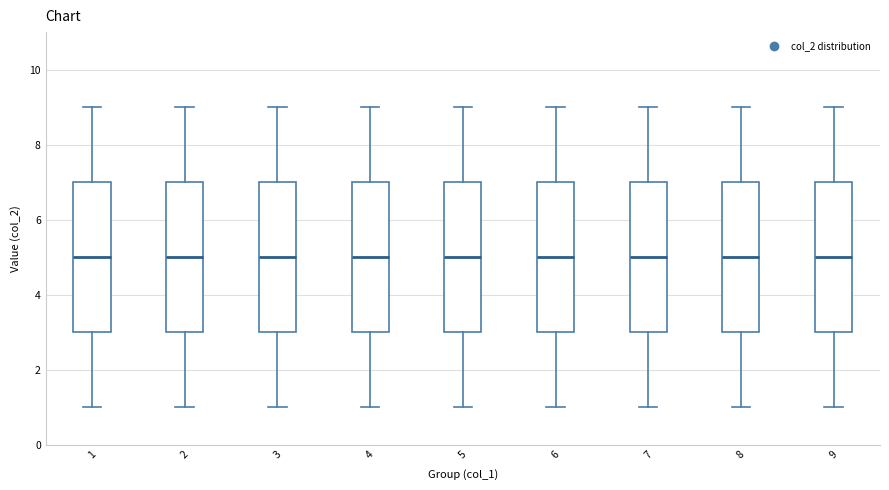

Reading left to right, transcribe this box plot: for each box, give where its median line is, the range the box spans, and where its two whiskers end, as read against the y-axis. The values are not printed on the chart, so give them approximately, as read against the axis.

1: median 5, box 3 to 7, whiskers 1 to 9
2: median 5, box 3 to 7, whiskers 1 to 9
3: median 5, box 3 to 7, whiskers 1 to 9
4: median 5, box 3 to 7, whiskers 1 to 9
5: median 5, box 3 to 7, whiskers 1 to 9
6: median 5, box 3 to 7, whiskers 1 to 9
7: median 5, box 3 to 7, whiskers 1 to 9
8: median 5, box 3 to 7, whiskers 1 to 9
9: median 5, box 3 to 7, whiskers 1 to 9